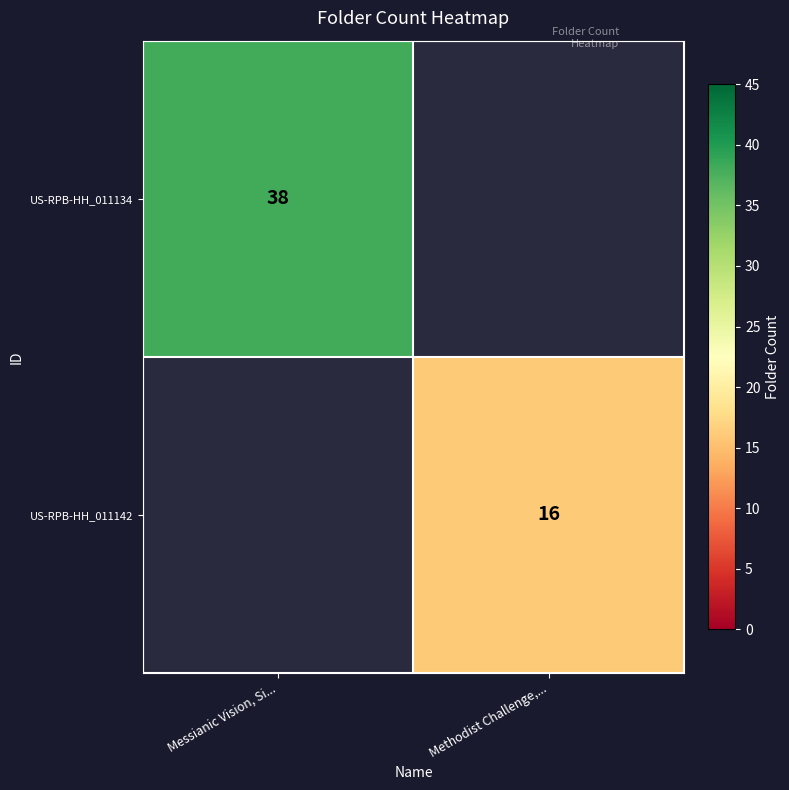

The US-RPB-HH_011142 series shows 7 at Methodist Challenge,.... True or false?

False